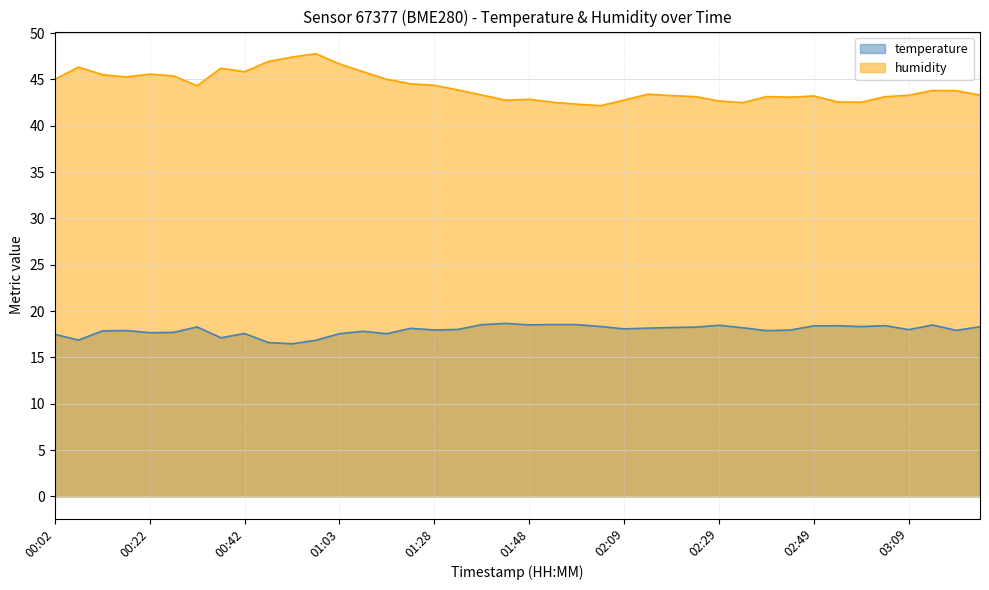

Where is temperature nearest to the value 17?

00:37